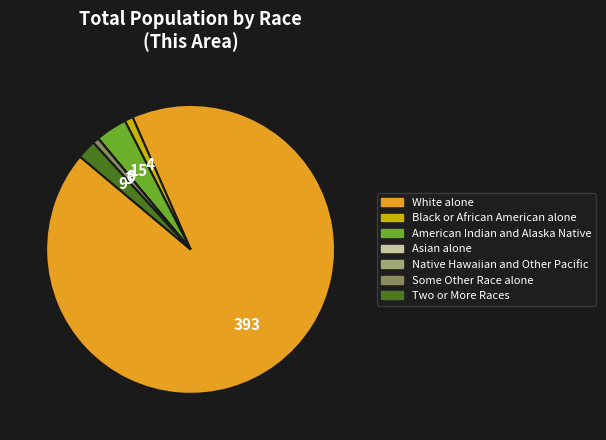

Which slice is the largest?

White alone